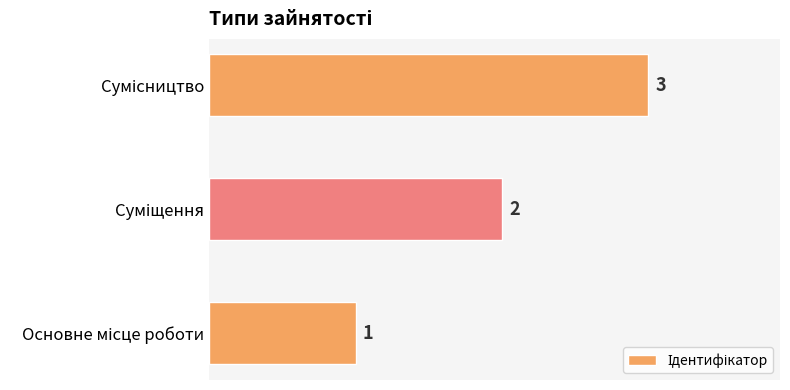

What is the greatest value displayed?

3